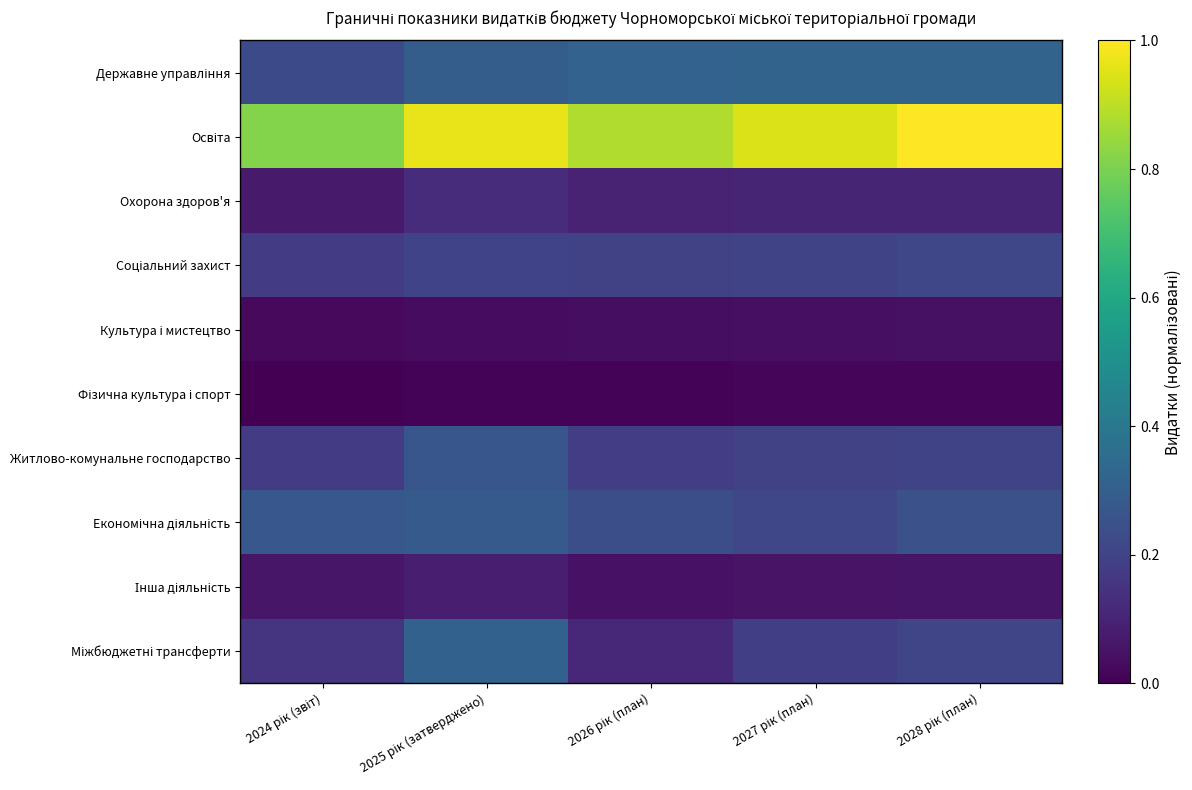

Between 2025 рік (затверджено) and 2028 рік (план), which series saw the biggest shift?

Міжбюджетні трансферти